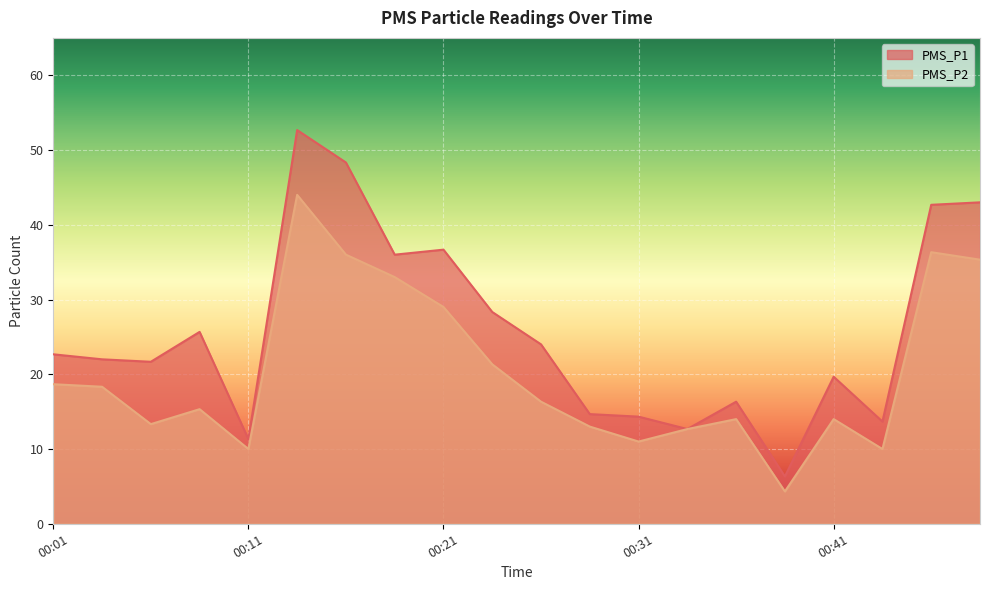

What is the difference between the maximum and minimum values in the PMS_P1 series?

46.3